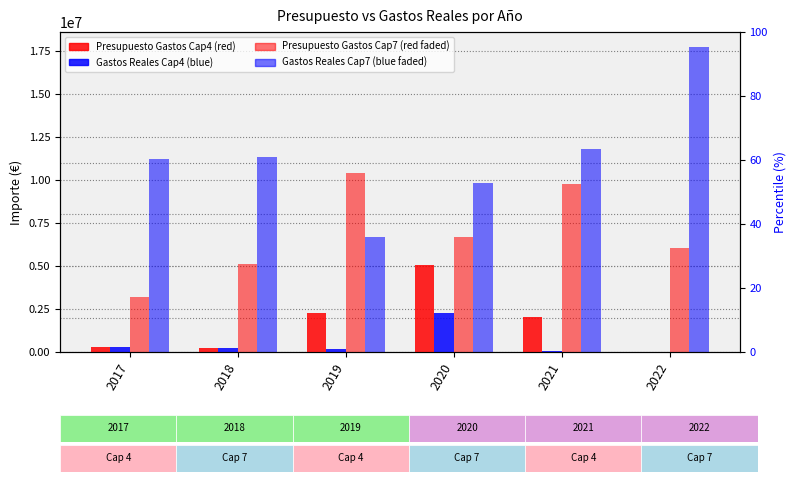

Reading left to right, transcribe all the data shown in this chart.

Presupuesto Gastos Cap4: 2017=293005.0	2018=241445.0	2019=2258064.0	2020=5072193.0	2021=2036108.0	2022=16827.0
Gastos Reales Cap4: 2017=292890.3	2018=241339.2	2019=160512.5	2020=2242165.7	2021=36107.6	2022=16826.9
Presupuesto Gastos Cap7: 2017=3222018.0	2018=5098960.0	2019=10419946.0	2020=6679153.0	2021=9782920.0	2022=6050572.0
Gastos Reales Cap7: 2017=11222017.9	2018=11302367.1	2019=6669944.2	2020=9829954.8	2021=11782919.2	2022=17700388.4